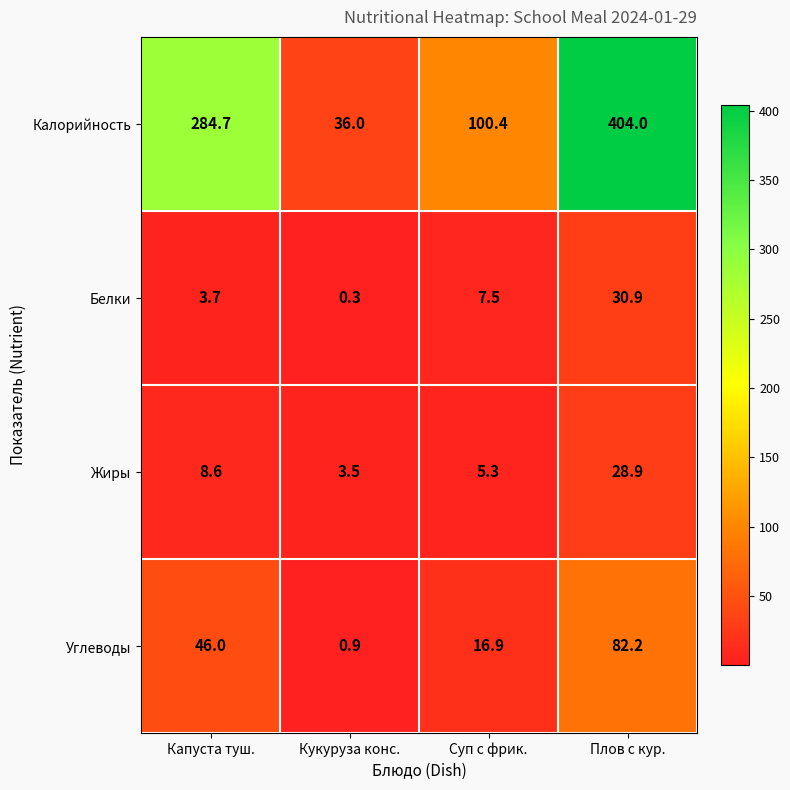

At which label does Калорийность first exceed 284?

Капуста туш.